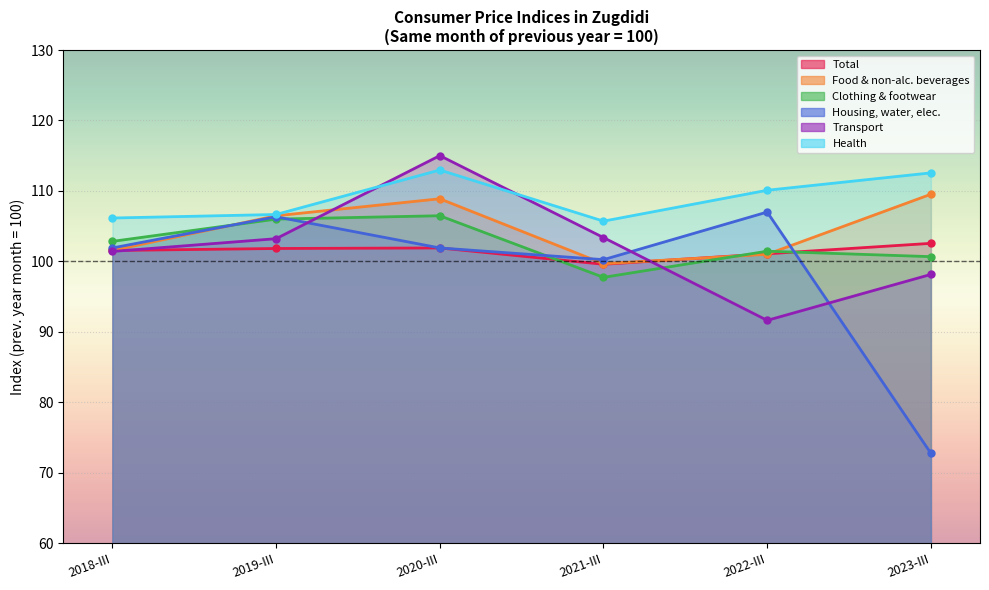

How many interior local peaks does the Transport series have?

1